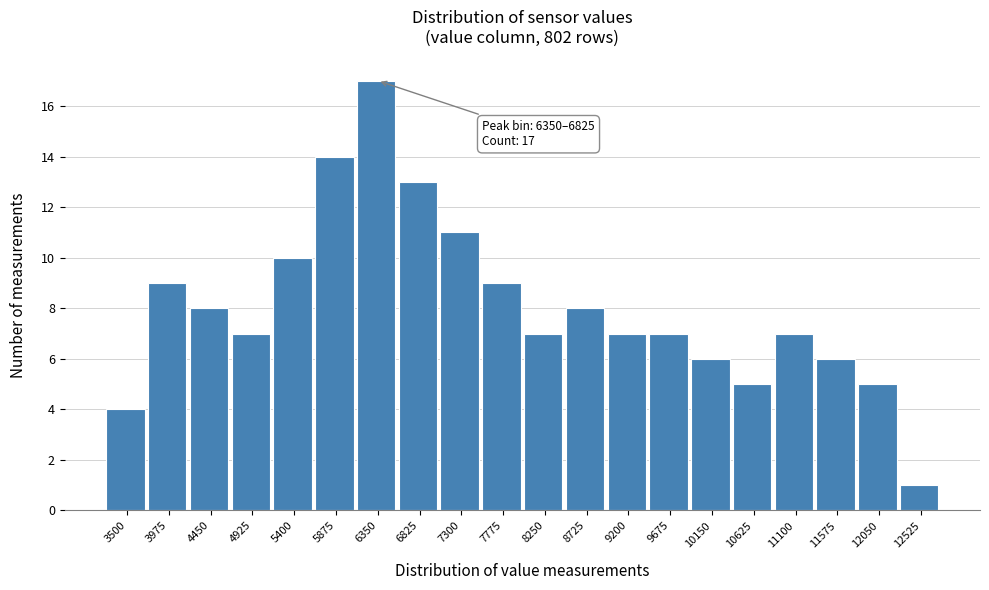

Reading left to right, transcribe all the data shown in this chart.

3500=4	3975=9	4450=8	4925=7	5400=10	5875=14	6350=17	6825=13	7300=11	7775=9	8250=7	8725=8	9200=7	9675=7	10150=6	10625=5	11100=7	11575=6	12050=5	12525=1